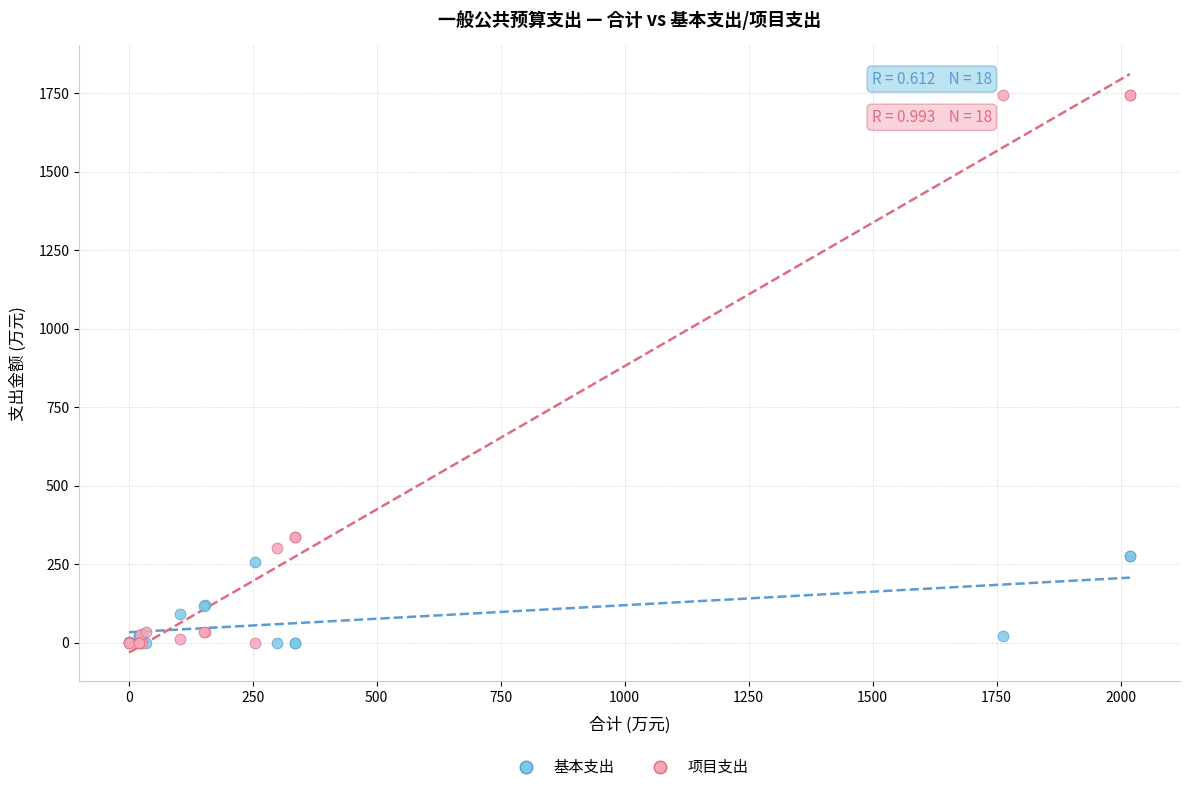

What are all the series names shown in the legend?

基本支出, 项目支出